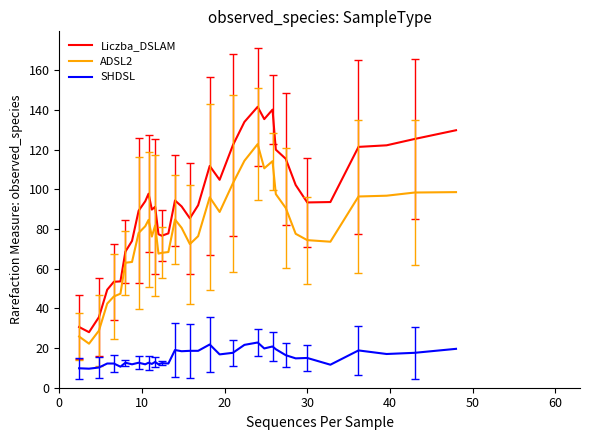

List the series in order of their overall mean, lowest first.

SHDSL, ADSL2, Liczba_DSLAM